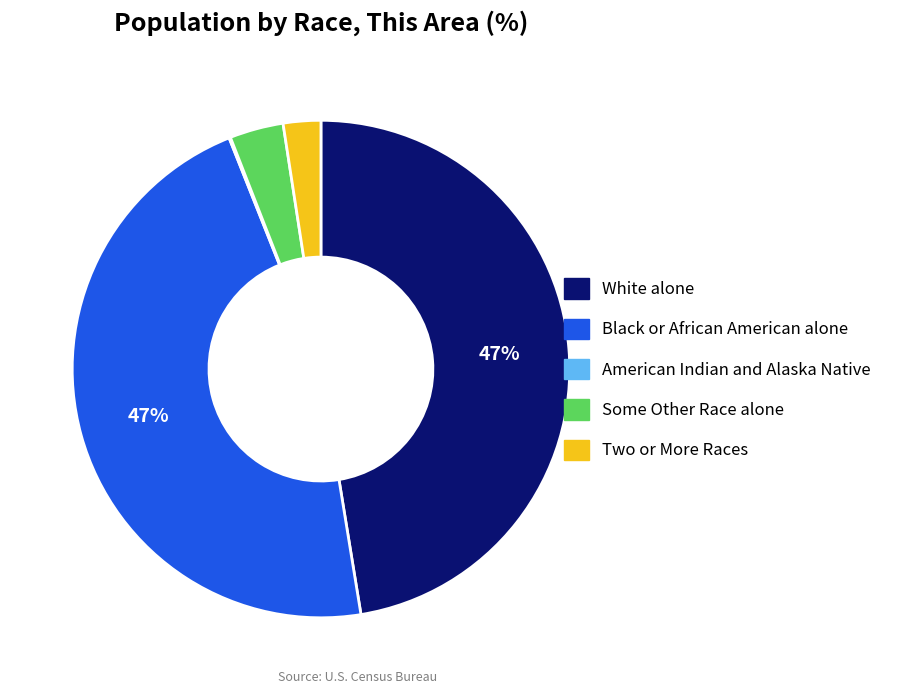

True or false: Black or African American alone accounts for 47% of the total.

True